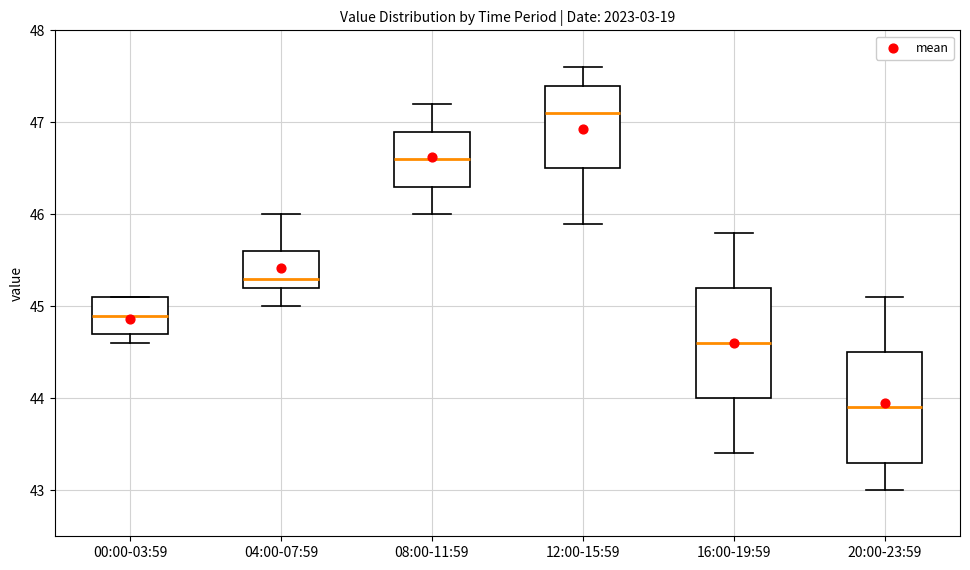

Where does the upper whisker of the box for 20:00-23:59 end on the y-axis? The values are not printed on the chart, so give them approximately, as read against the axis.

45.1